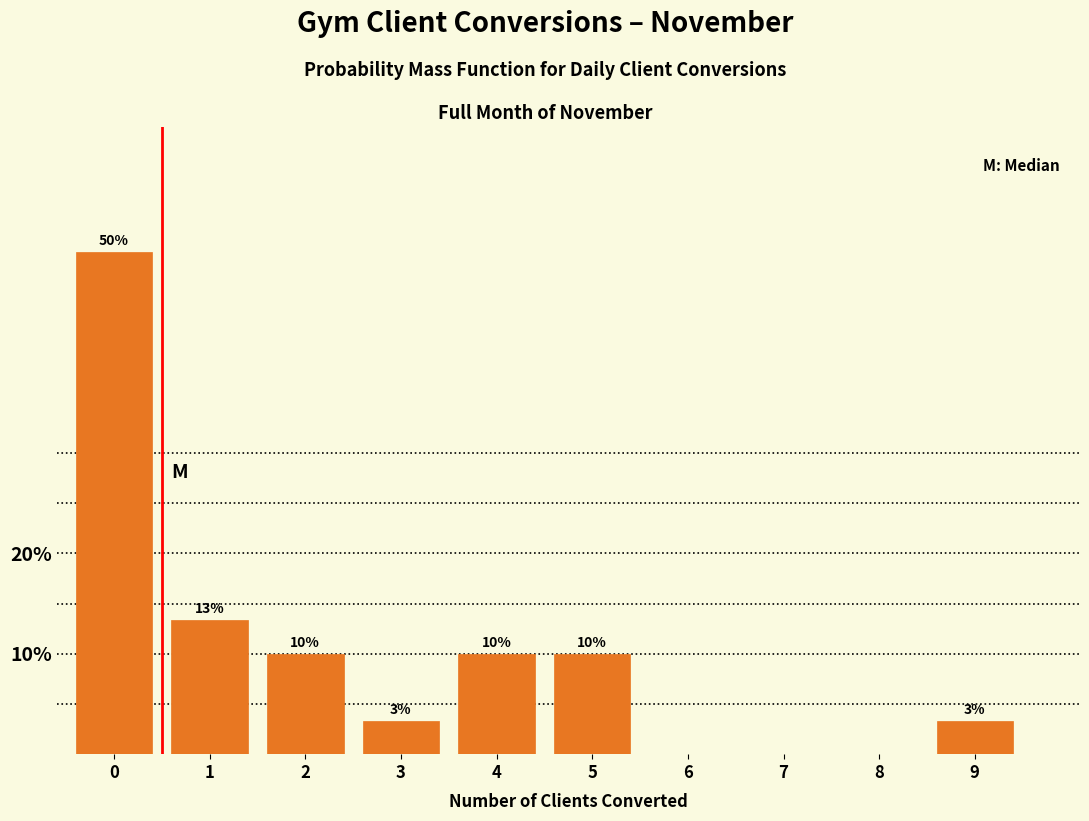

What value does the data have at 0?

50.0